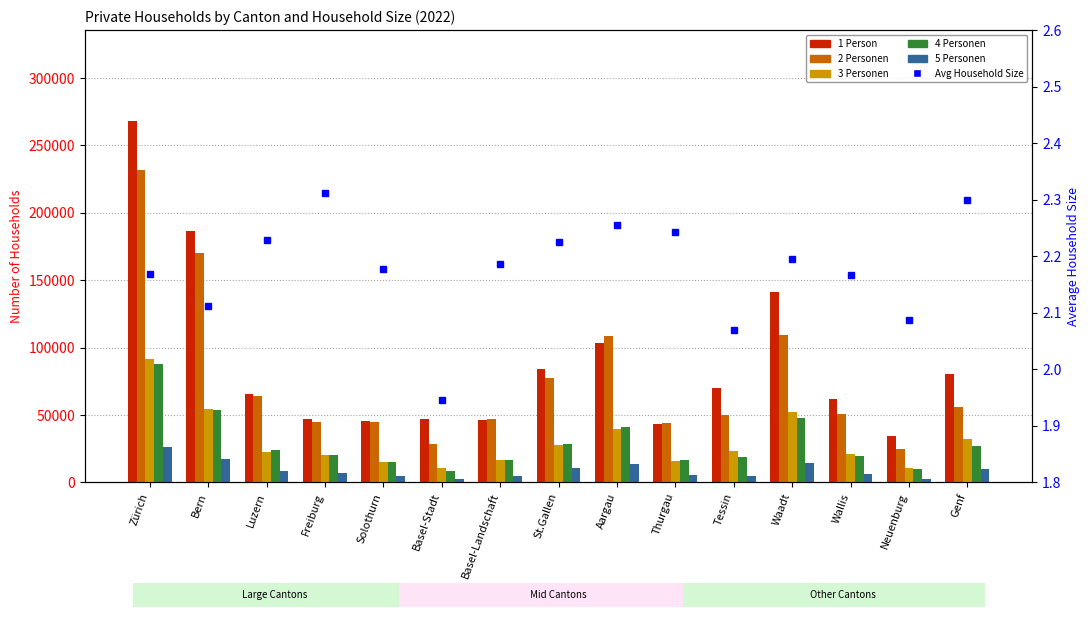

Which series has the largest range (max minus min)?

1 Person